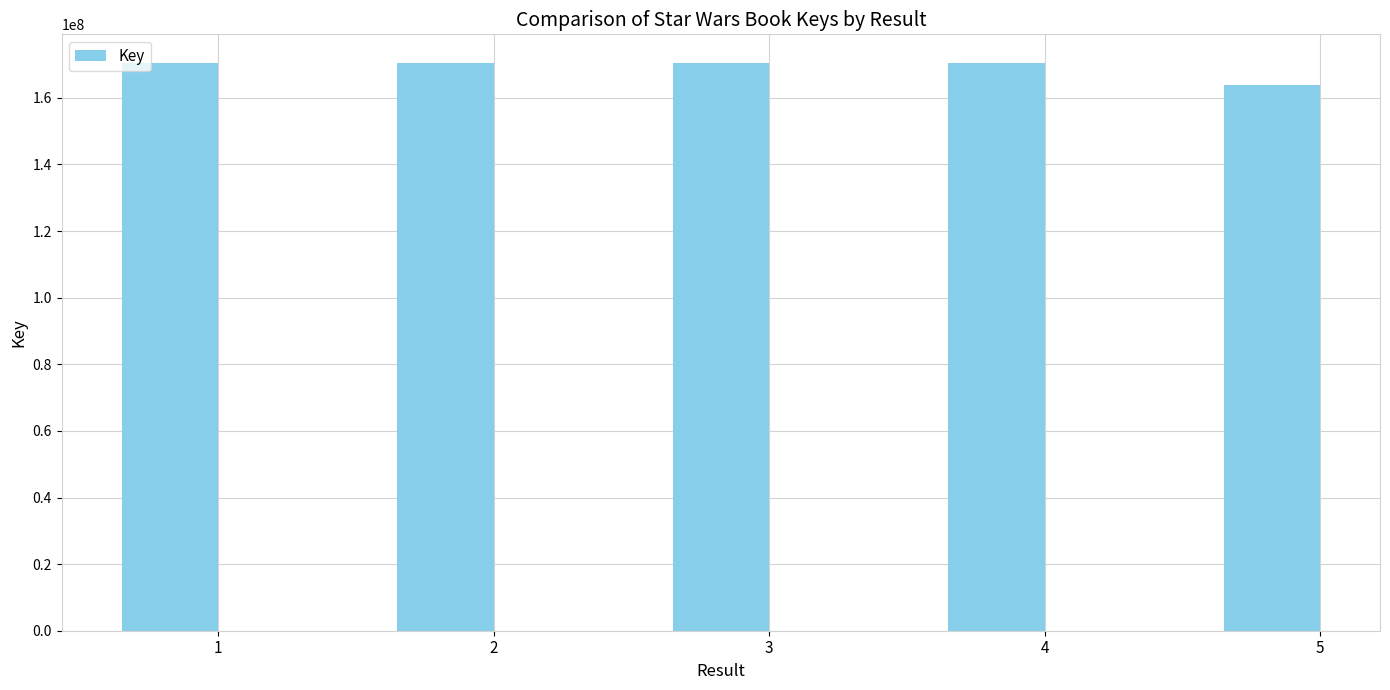

What is the sum of all values?

846101606